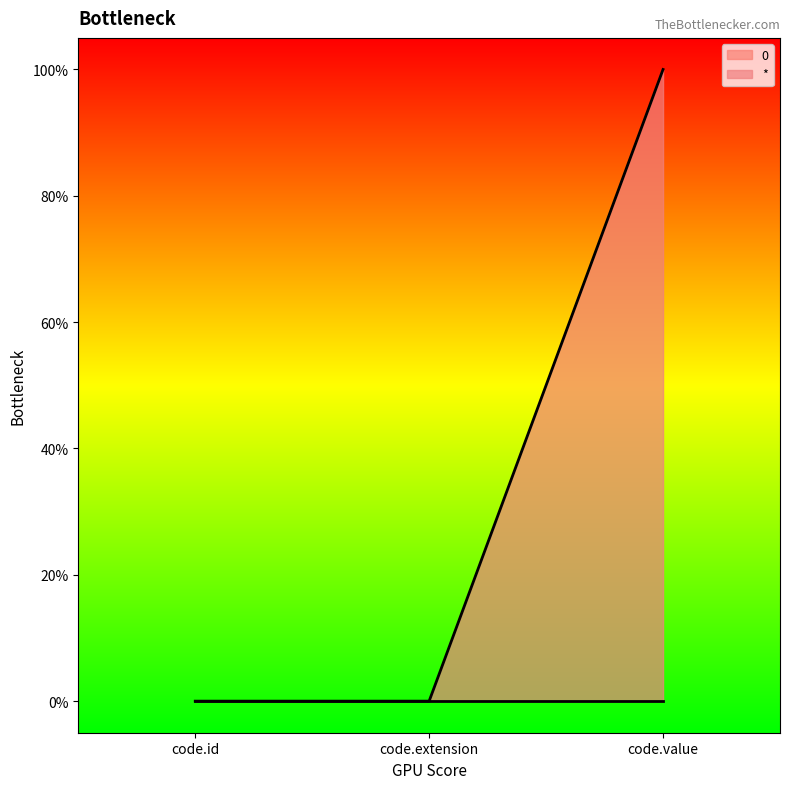

How many values exceed 0?

1